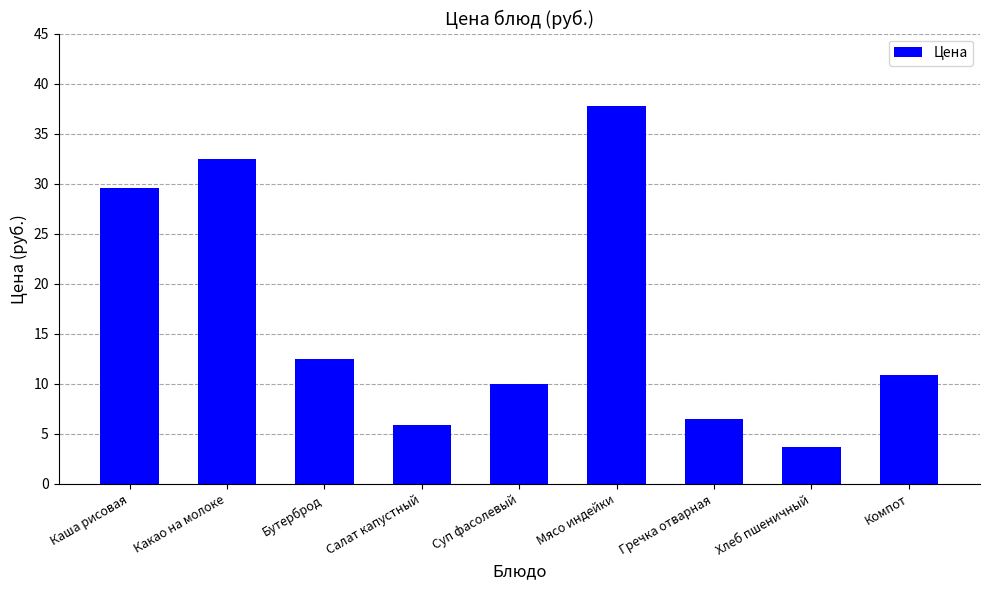

What is the value of the 8th bar from the left?

3.7